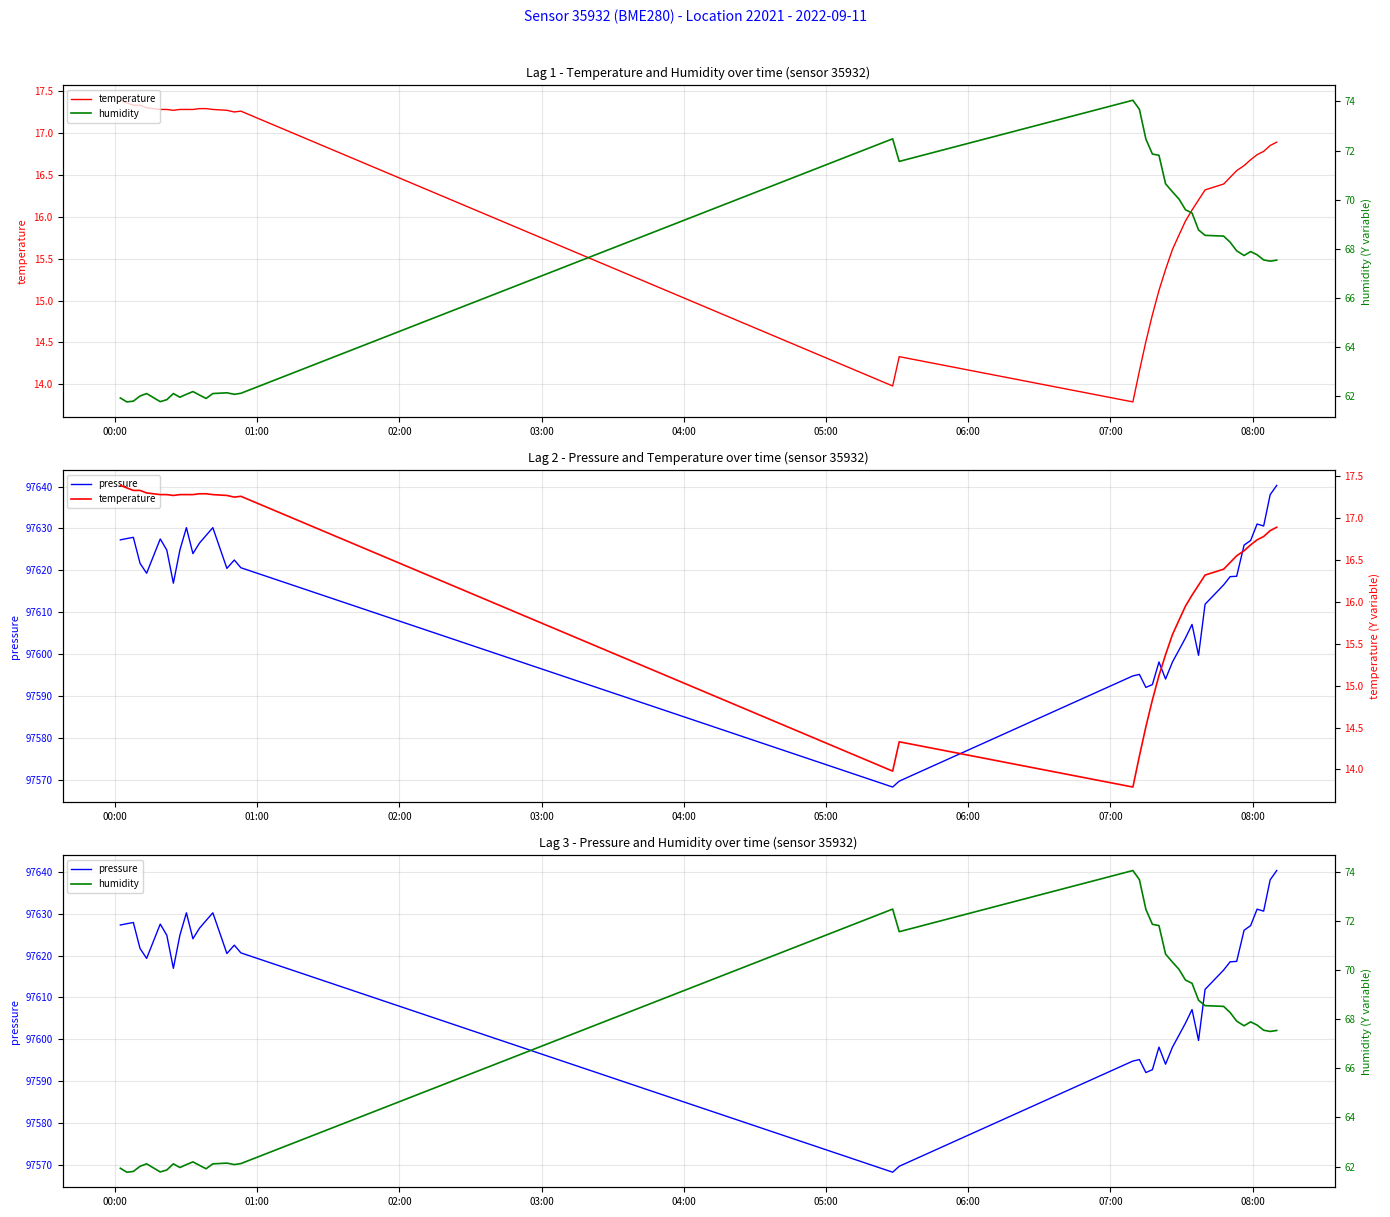

Which series has the largest total across all categories?

pressure